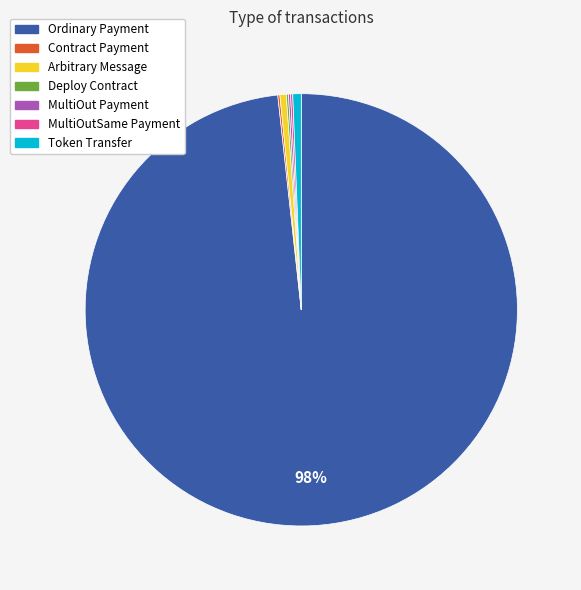

What is the largest slice in the pie chart?

Ordinary Payment